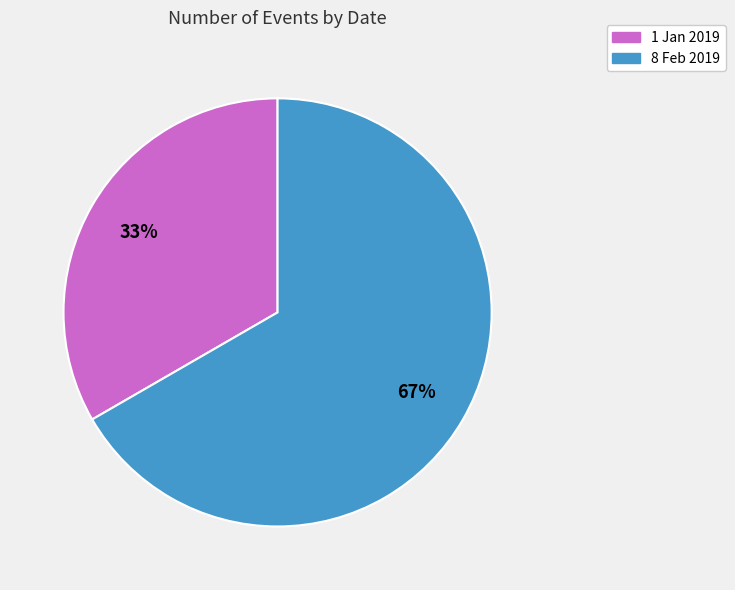

Do 8 Feb 2019 and 1 Jan 2019 together represent more than half of the pie?

Yes